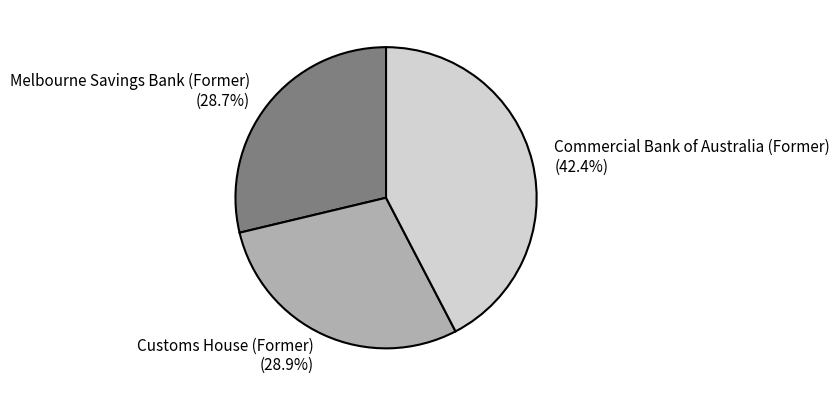

Which category has the biggest portion of the pie?

Commercial Bank of Australia (Former)